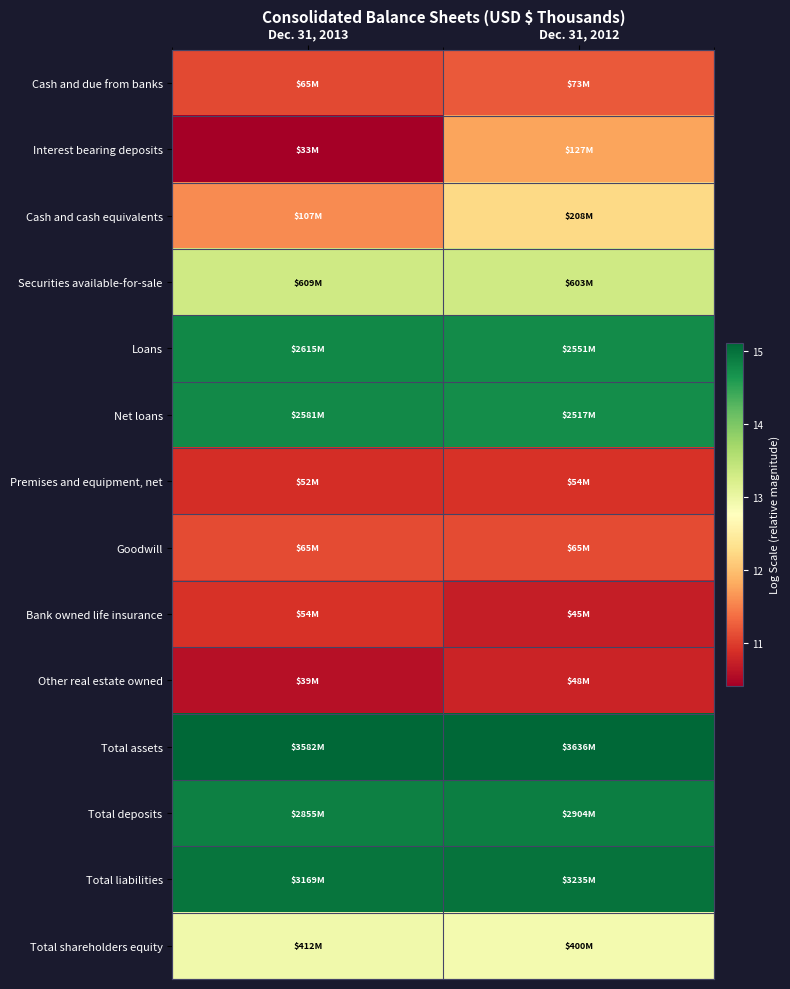

List the series in order of their peak value, lowest first.

Other real estate owned, Bank owned life insurance, Premises and equipment, net, Goodwill, Cash and due from banks, Interest bearing deposits, Cash and cash equivalents, Total shareholders equity, Securities available-for-sale, Net loans, Loans, Total deposits, Total liabilities, Total assets